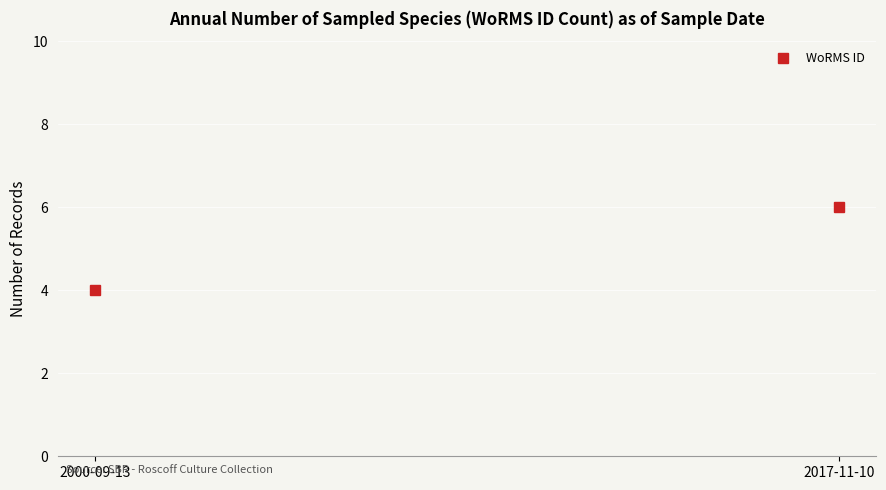

What is the ratio of the value at 2017-11-10 to the value at 2000-09-13?

1.5